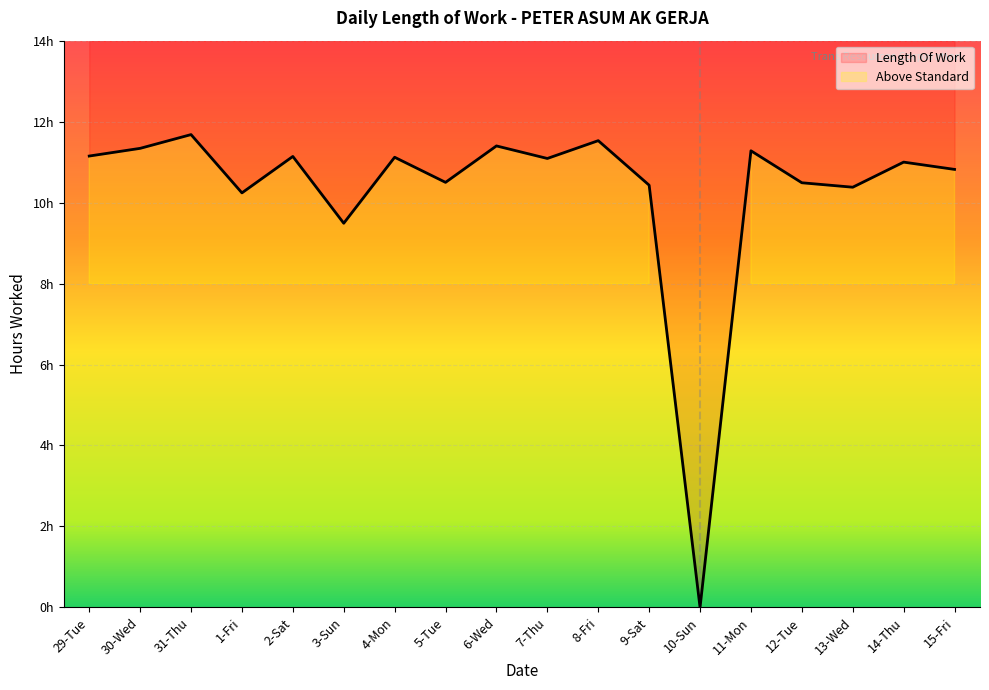

What is the difference between the maximum and minimum values?

11.7